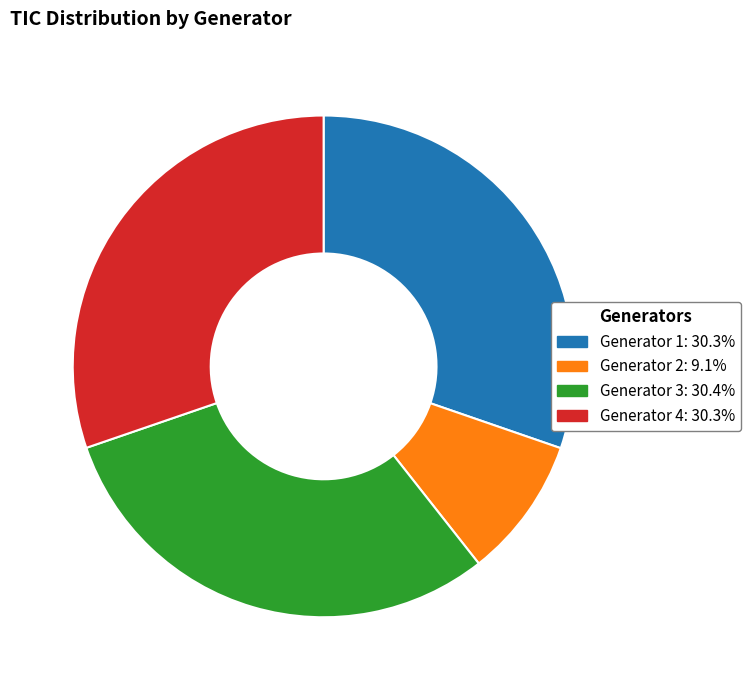

Is it true that Generator 1 is 39% of the pie?

False